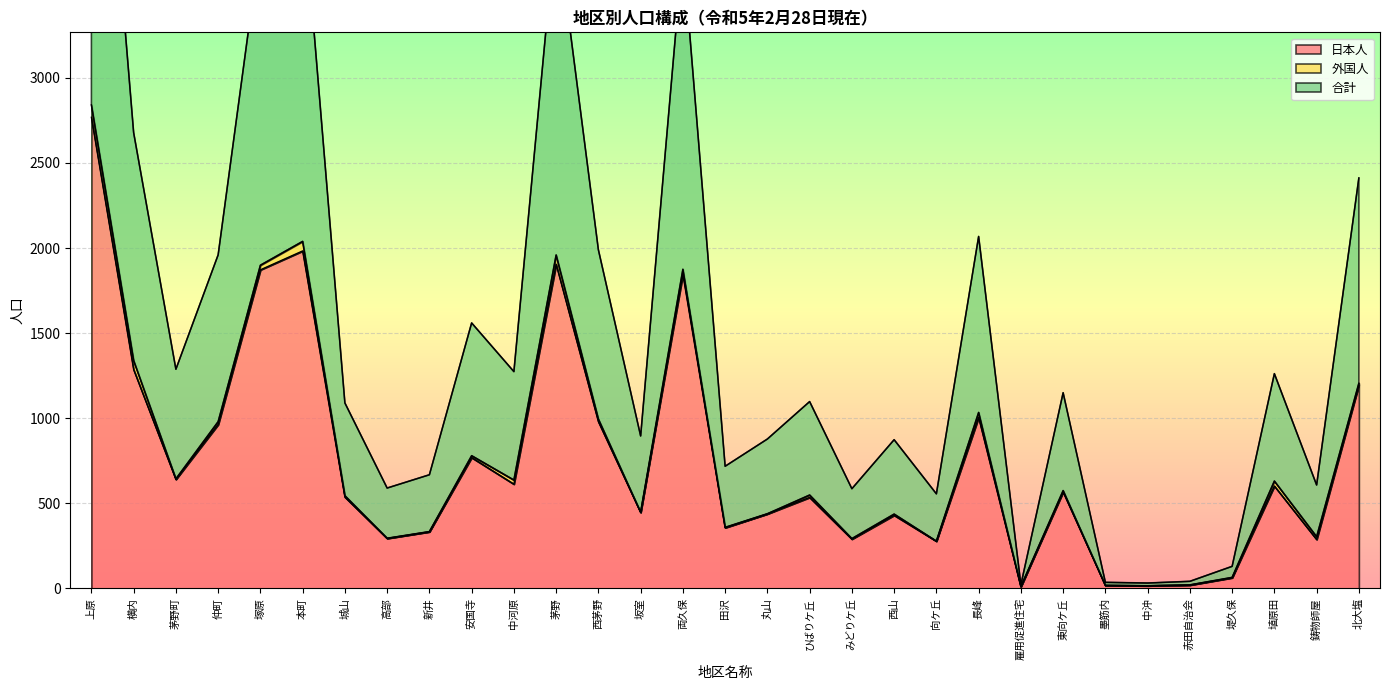

The 日本人 series shows 11 at 雇用促進住宅. True or false?

True